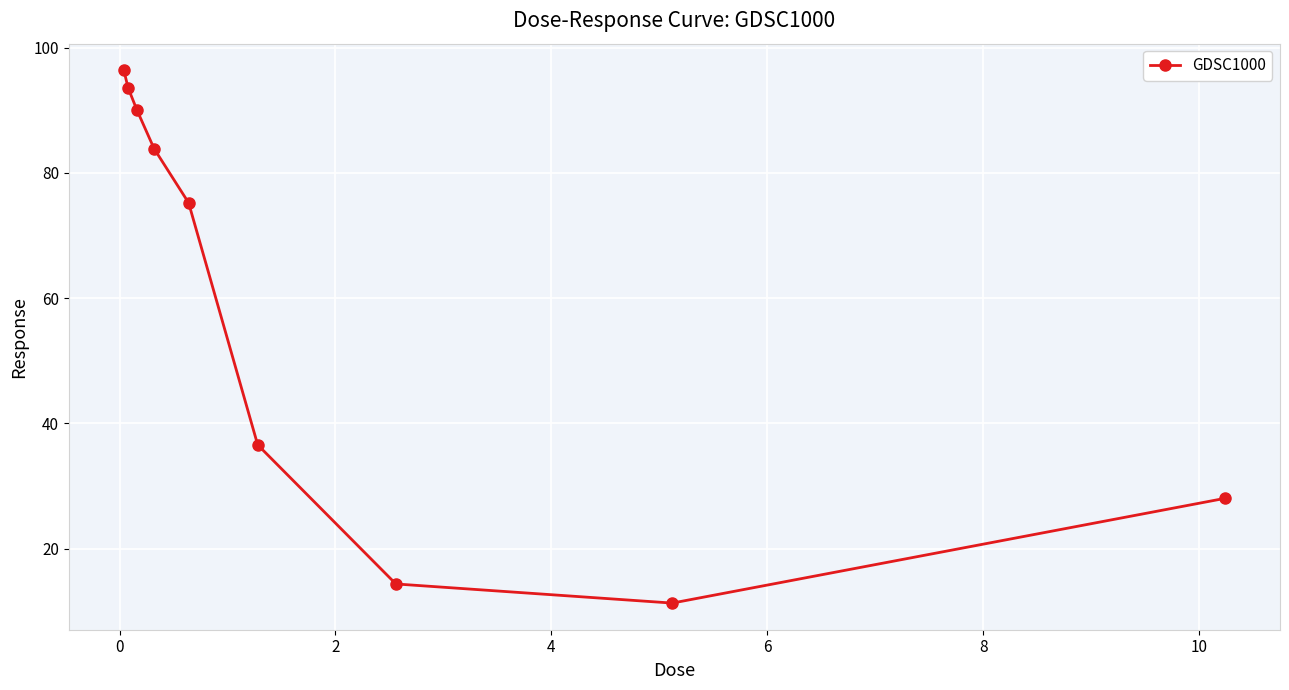

True or false: the data has more than 2 interior local peaks.

False